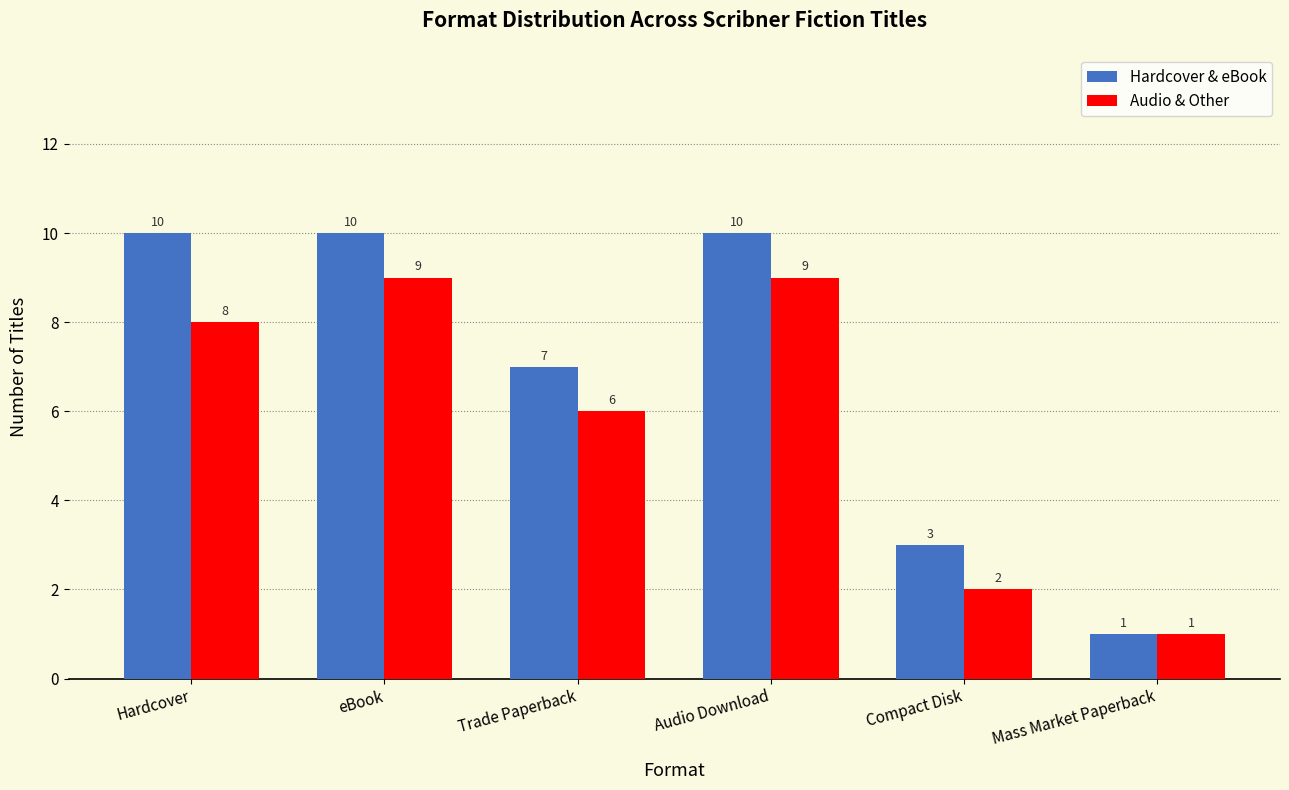

What is the sum of all Audio & Other values?

35